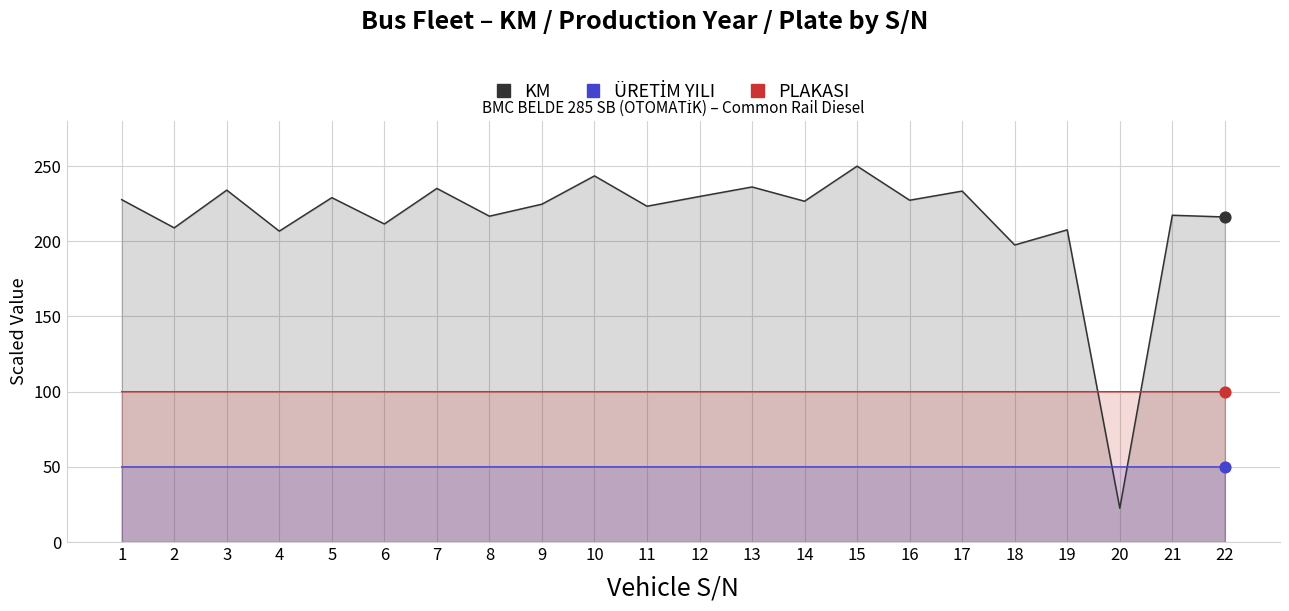

At which category is the sum across all series the highest?

15